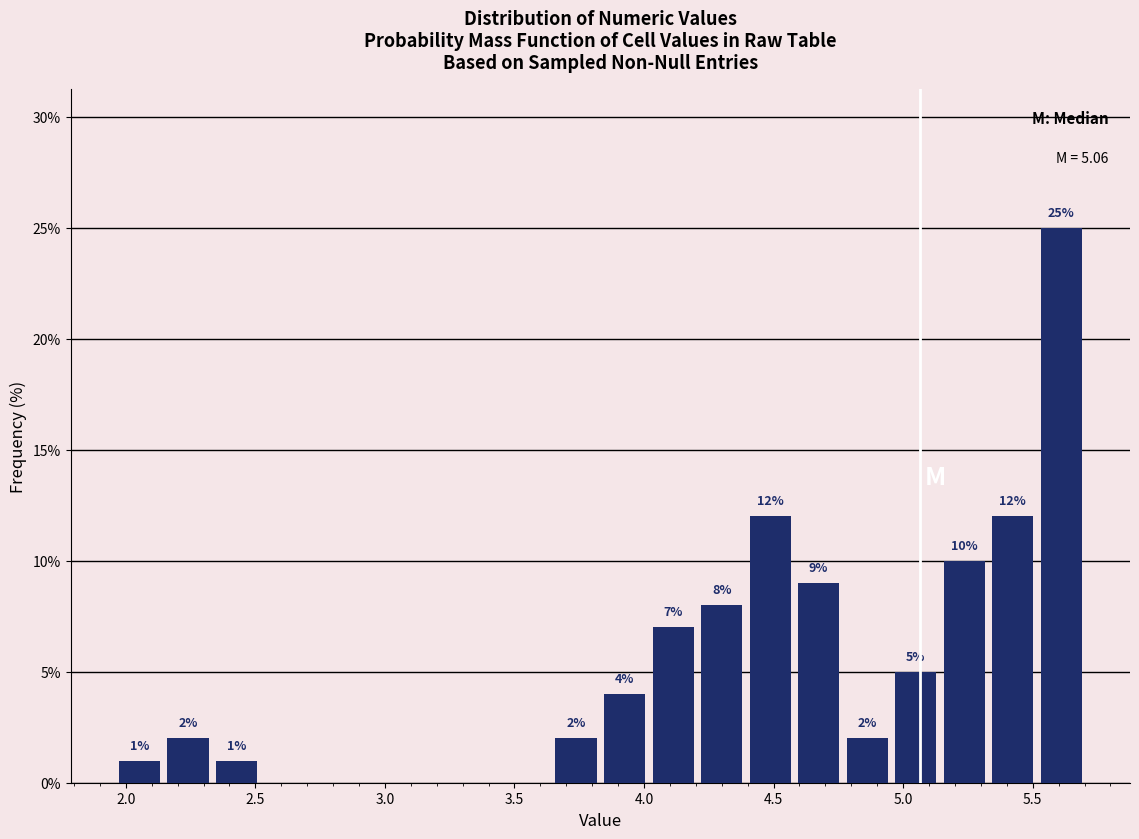

Around what value on the x-axis is the tallest bar? Give the approximate position of its centre, as read against the axis.

5.60